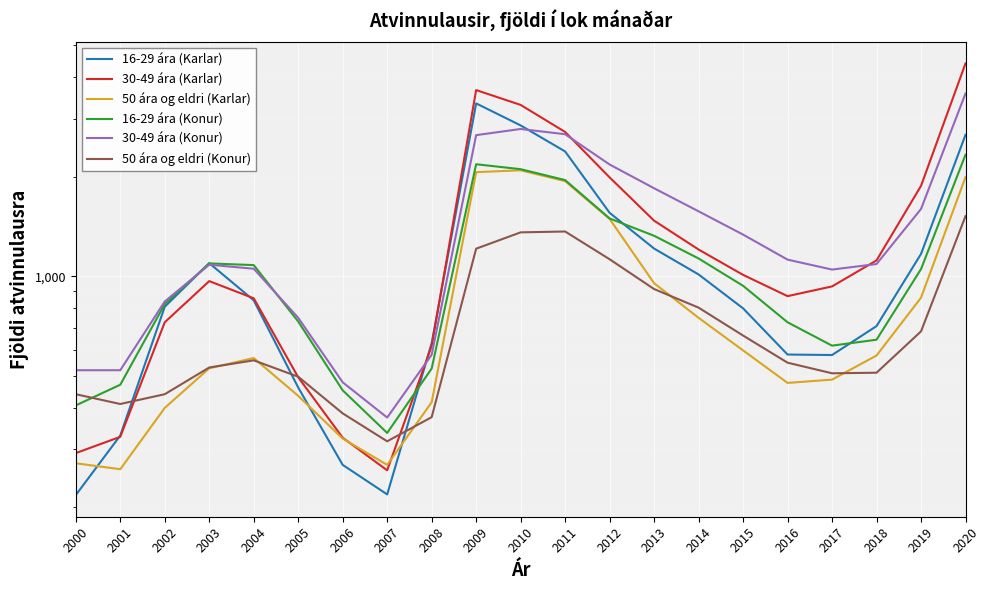

What is the value of the 16-29 ára (Konur) point at the 11th from the left?

2108.0